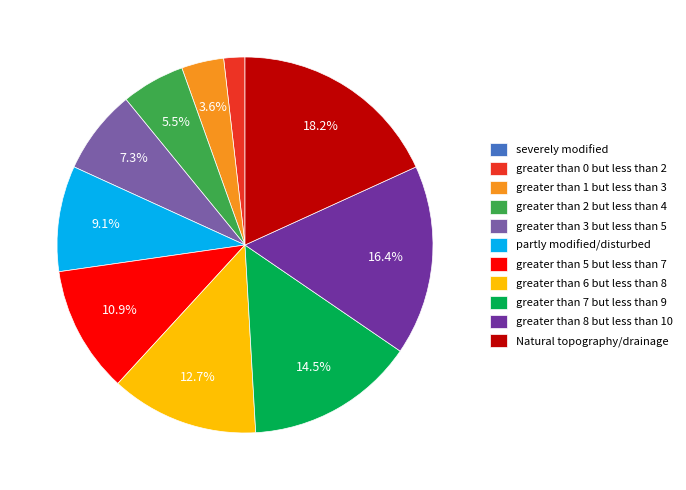

What is the largest slice in the pie chart?

Natural topography/drainage